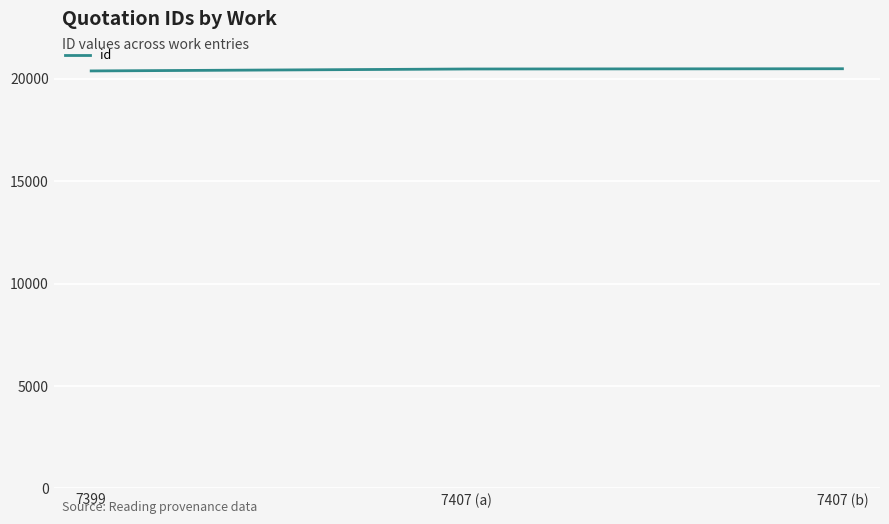

What position from the left is 7399?

1